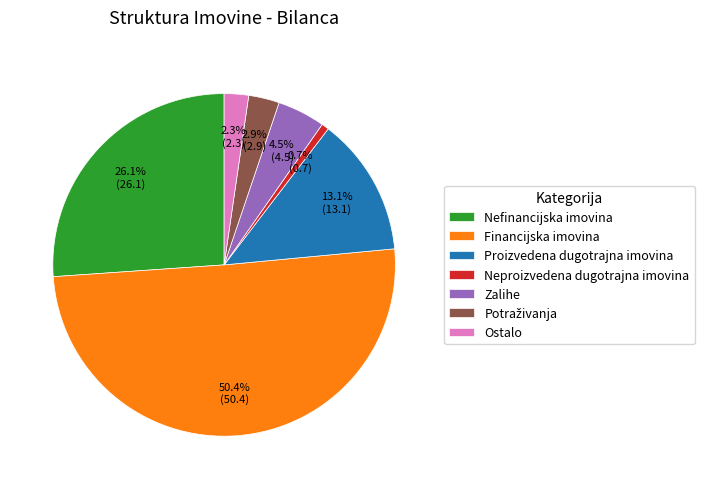

To the nearest percent, what is the combined percentage of Neproizvedena dugotrajna imovina and Ostalo?

3%